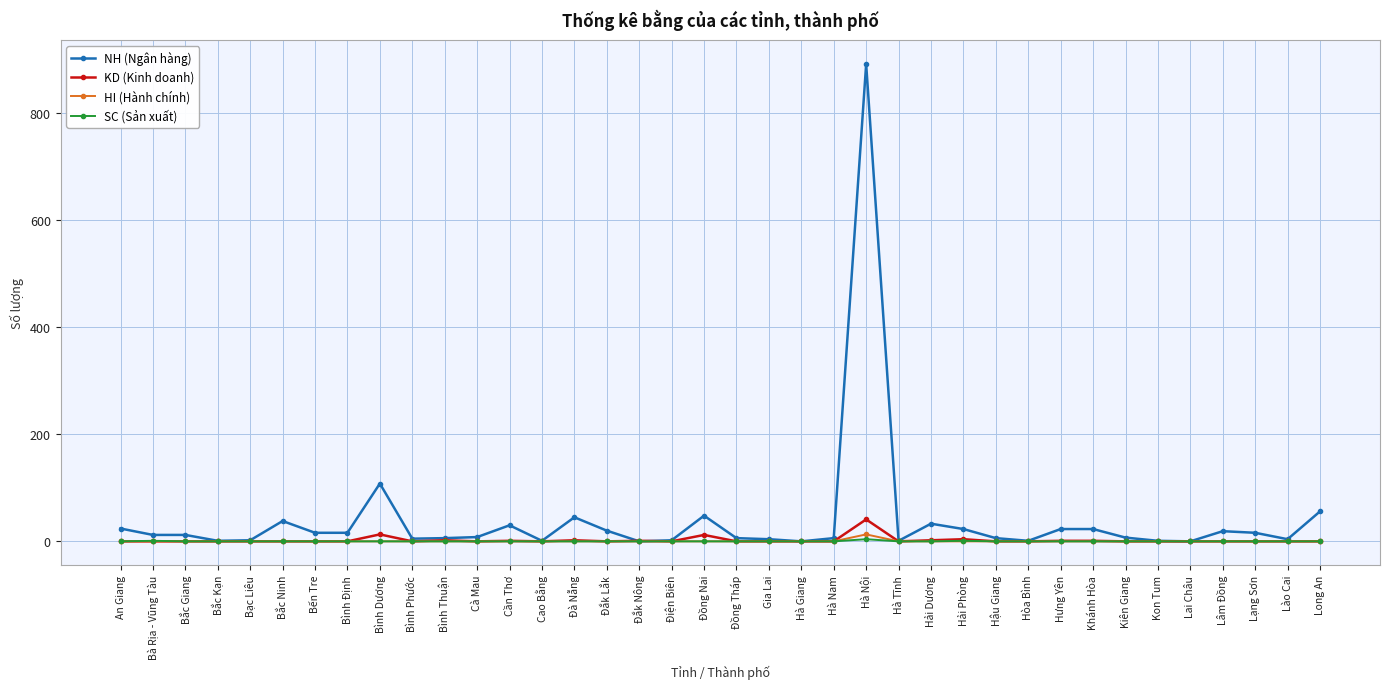

At which category does the chart reach its peak across all series?

Hà Nội